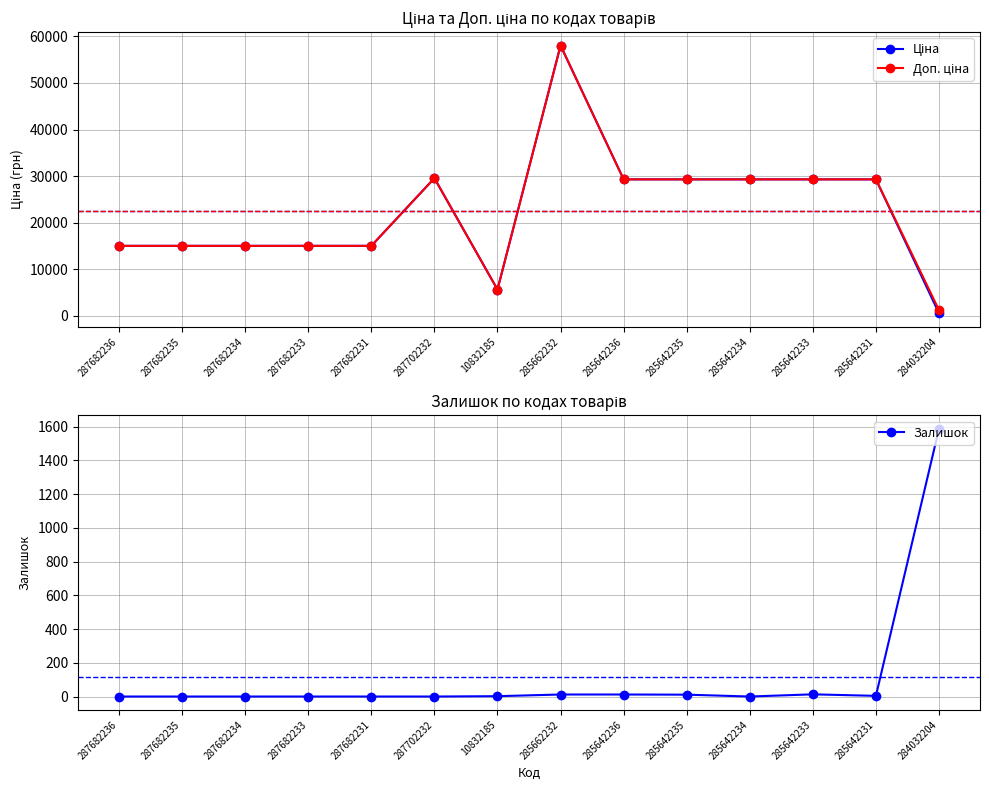

At which label is Ціна closest to 29286?

285642236